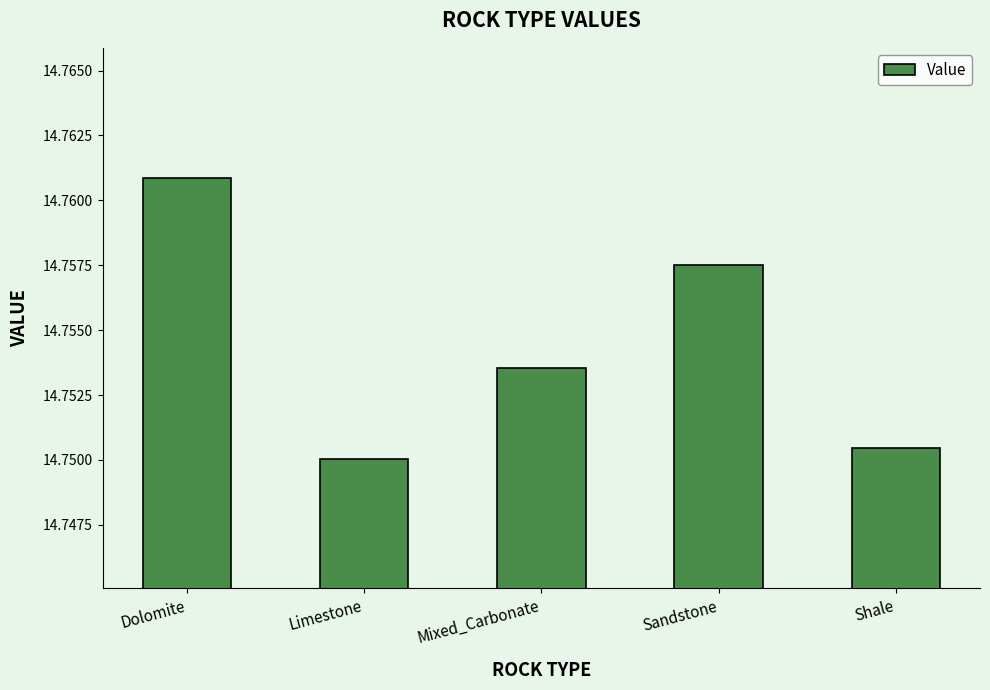

What is the sum of all values?

73.8